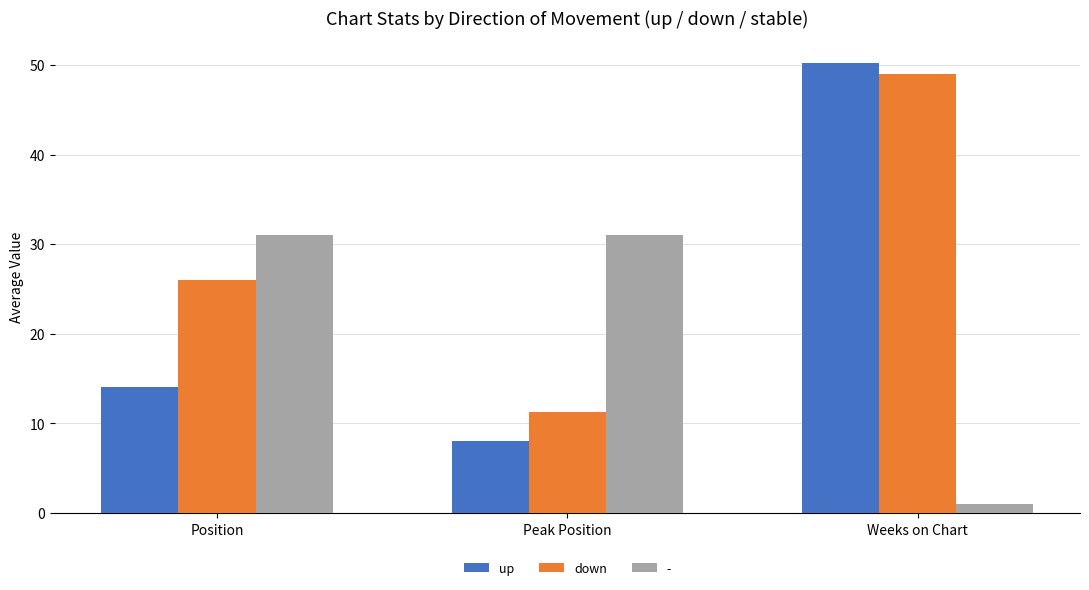

Is the value of up at Position greater than the value of down at Position?

No